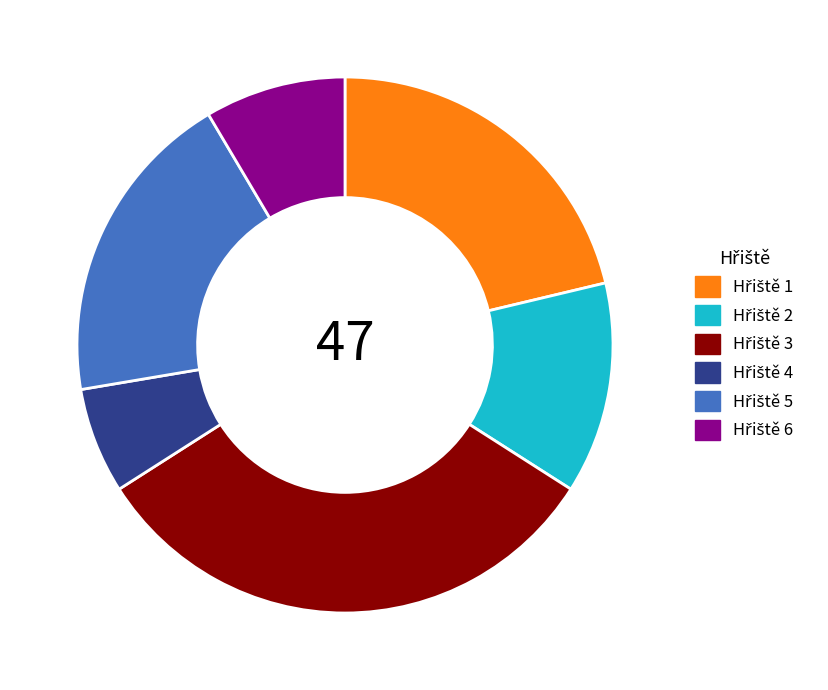

Count the number of slices in the pie.

6